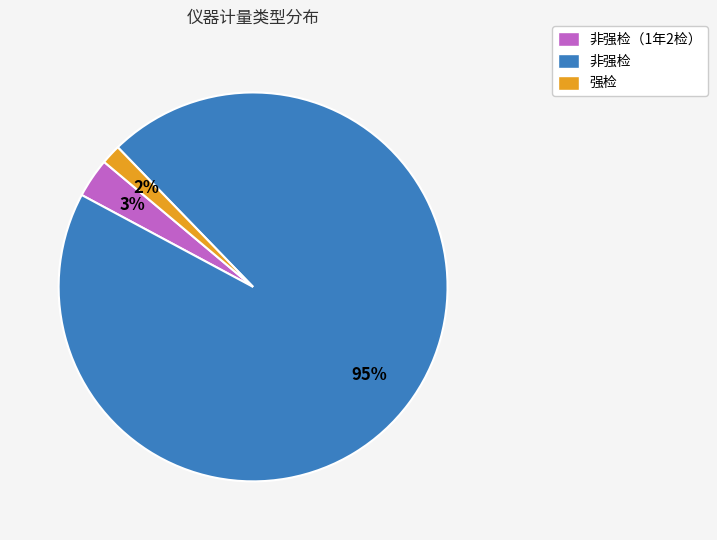

Count the number of slices in the pie.

3